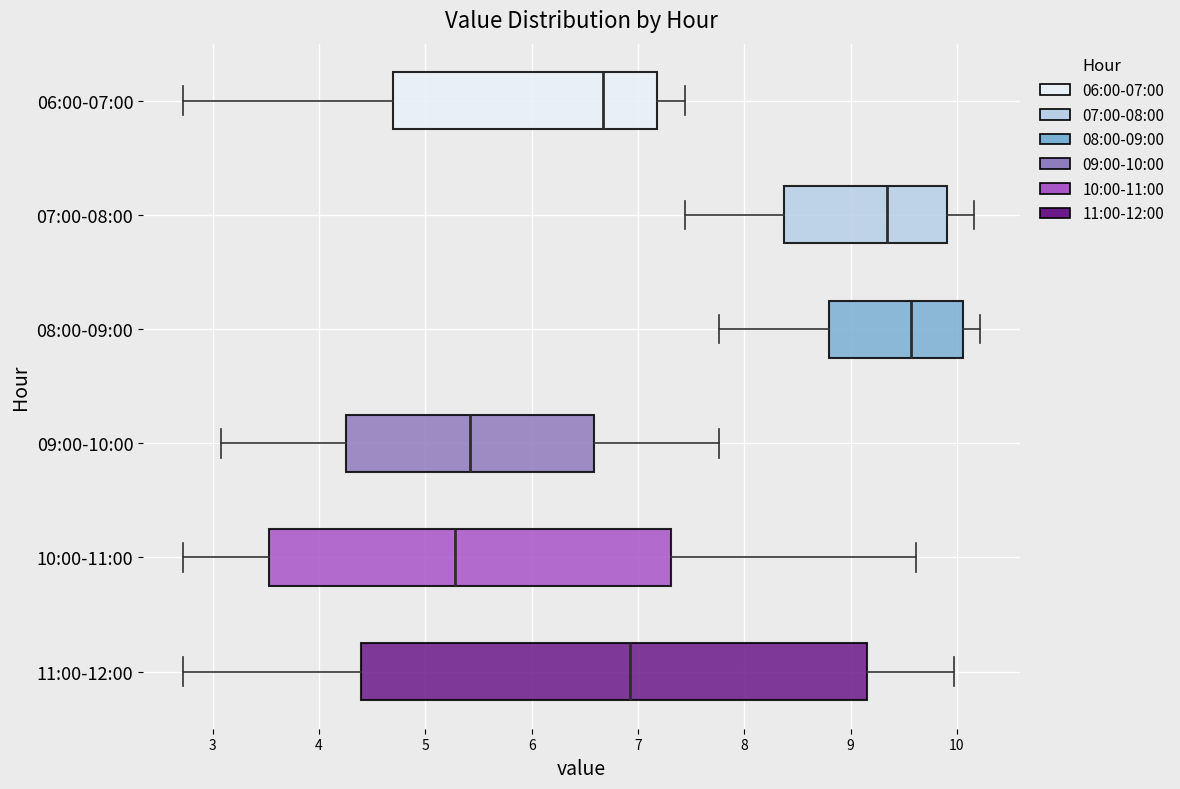

Reading bottom to top, read every box against the x-axis: the position of its median line, the range the box covers, and the ends of its whiskers. The values are not printed on the chart, so give them approximately, as read against the axis.

11:00-12:00: median 6.9, box 4.4 to 9.2, whiskers 2.7 to 10.0
10:00-11:00: median 5.3, box 3.5 to 7.3, whiskers 2.7 to 9.6
09:00-10:00: median 5.4, box 4.3 to 6.6, whiskers 3.1 to 7.8
08:00-09:00: median 9.6, box 8.8 to 10.1, whiskers 7.8 to 10.2
07:00-08:00: median 9.3, box 8.4 to 9.9, whiskers 7.4 to 10.2
06:00-07:00: median 6.7, box 4.7 to 7.2, whiskers 2.7 to 7.4